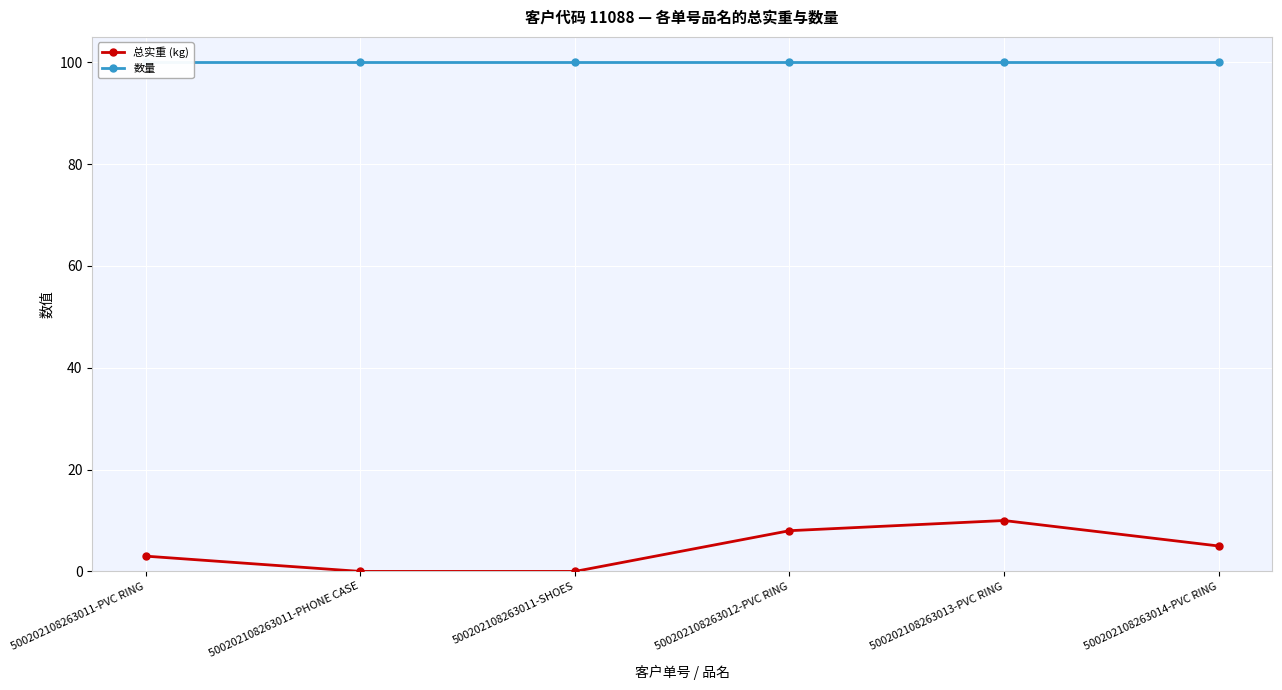

How many interior local peaks does the 总实重 (kg) series have?

1